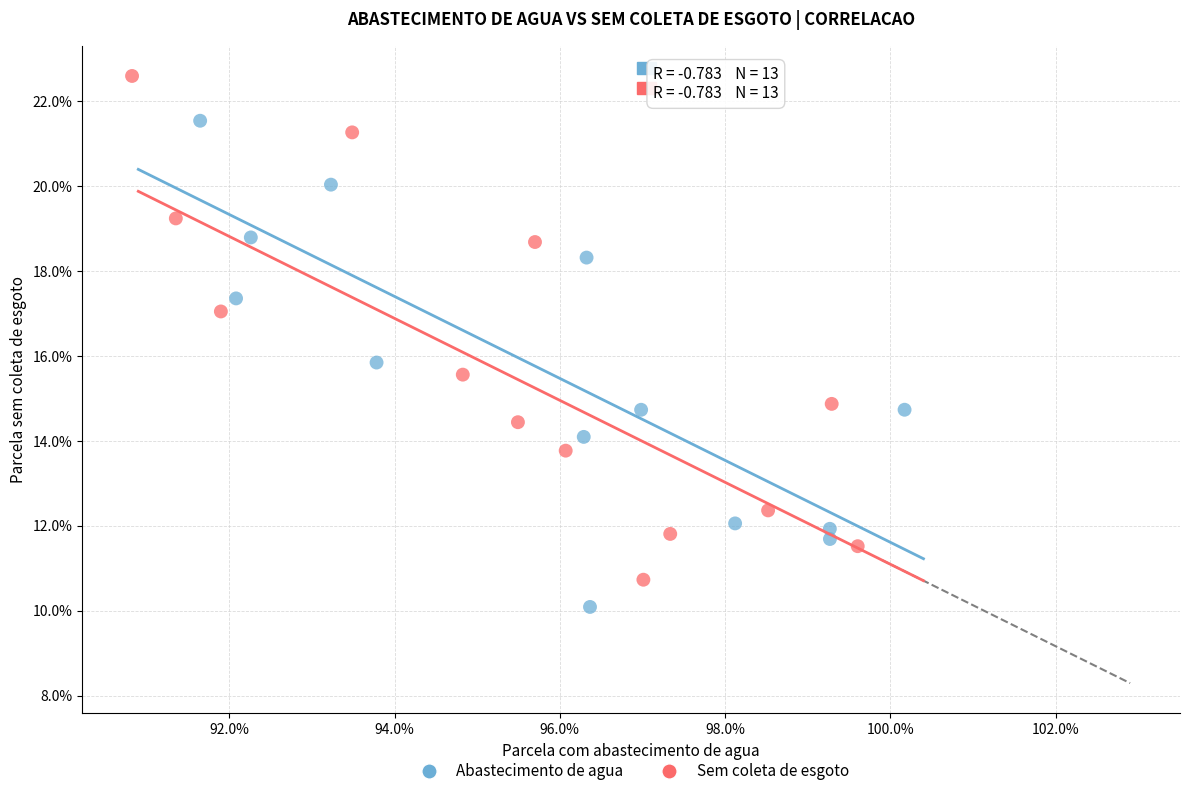

What are all the series names shown in the legend?

Abastecimento de agua, Sem coleta de esgoto